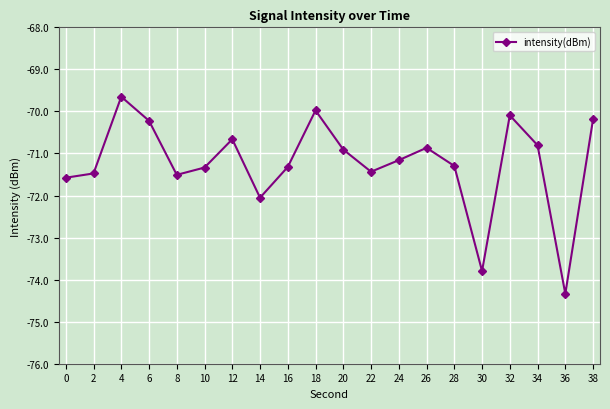

How many interior local peaks (higher than both neighbors) does the data have?

5